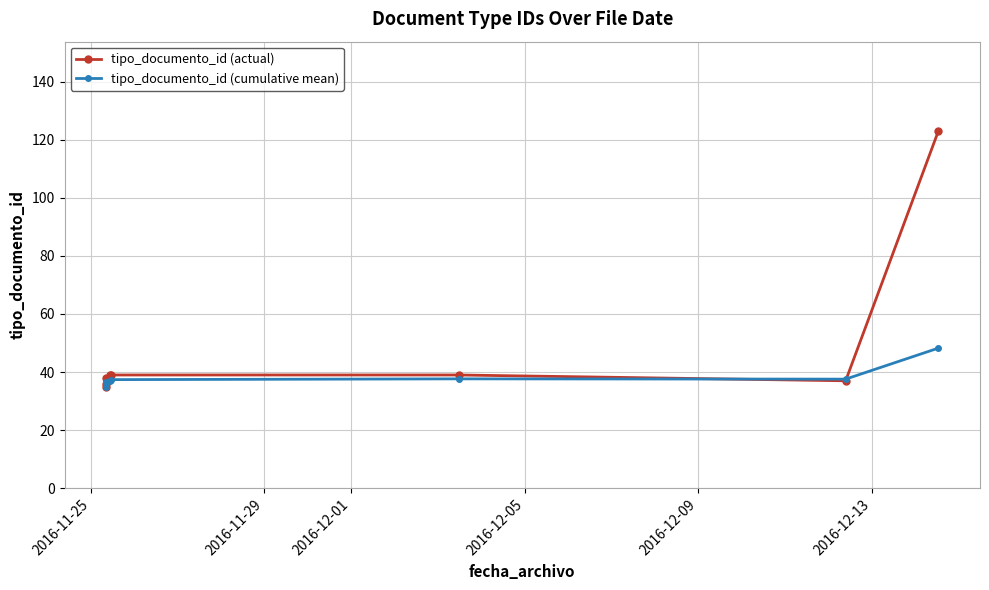

What is the sum of all tipo_documento_id (actual) values?

386.0